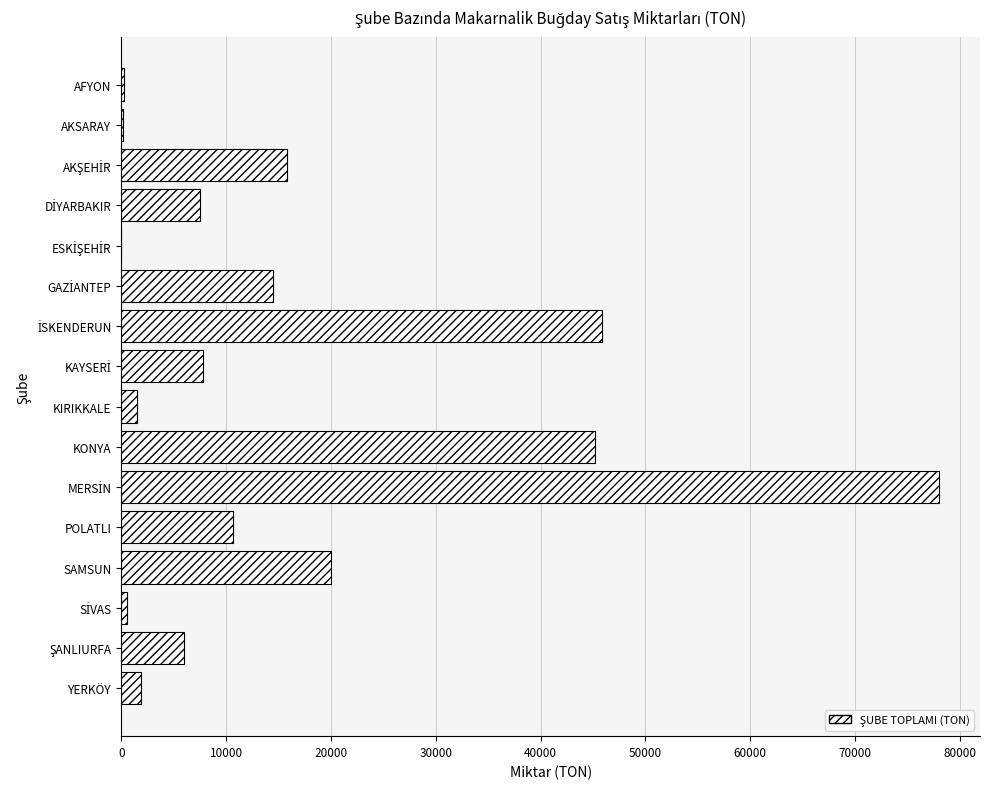

What is the sum of all values?

255537.7